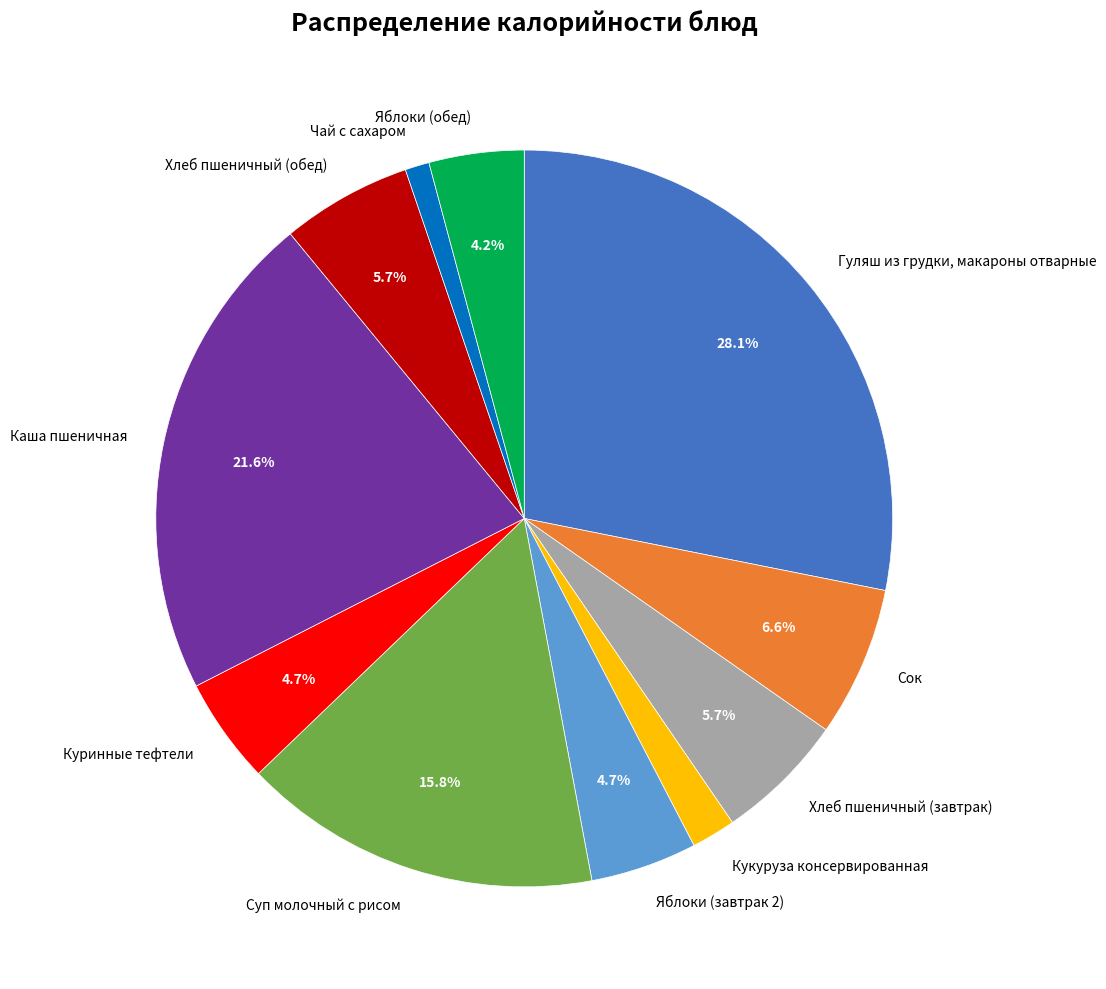

Does Хлеб пшеничный (завтрак) account for over 50% of the chart?

No